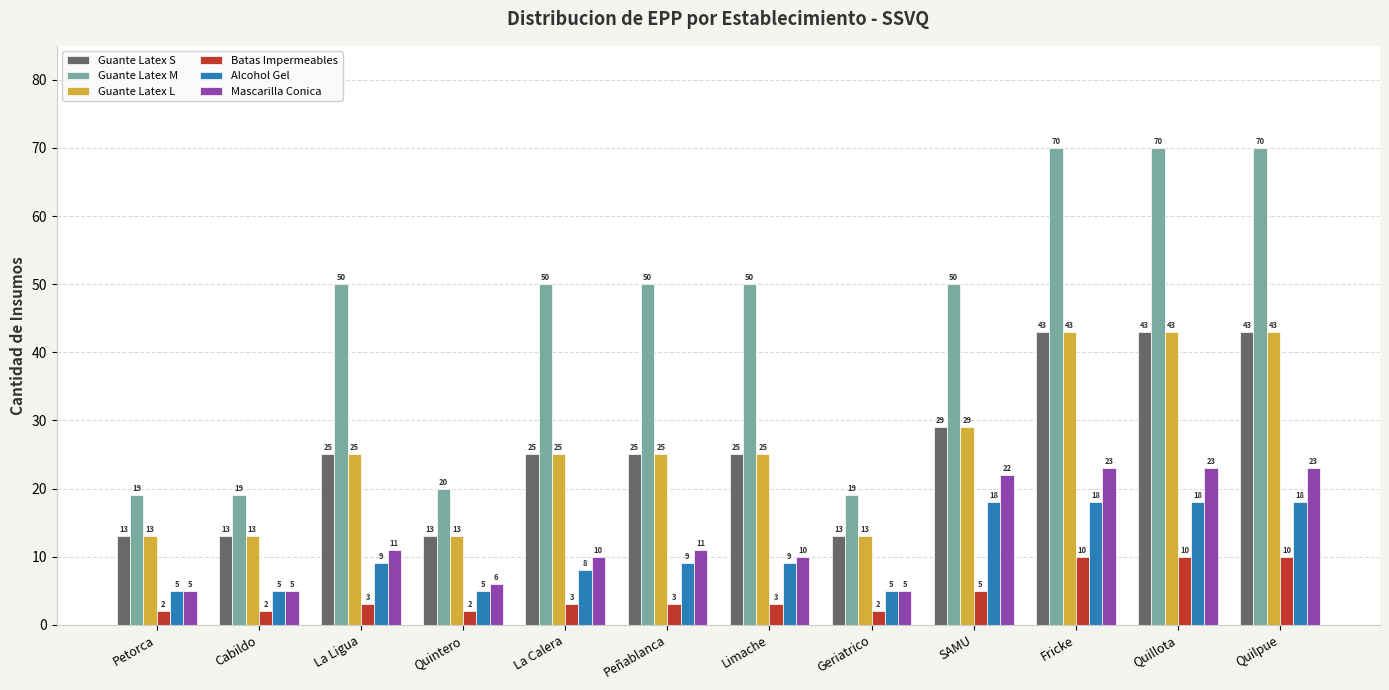

How many Batas Impermeables values are between 2 and 10?

12